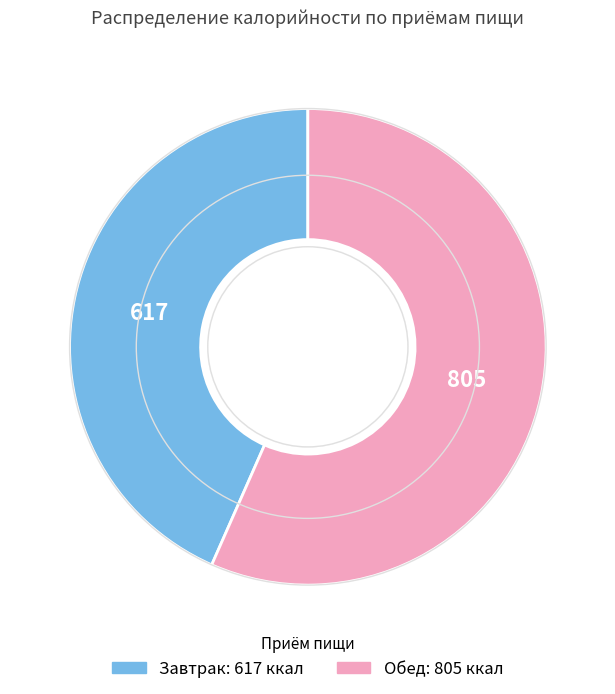

Is there any slice that represents more than half of the pie?

Yes